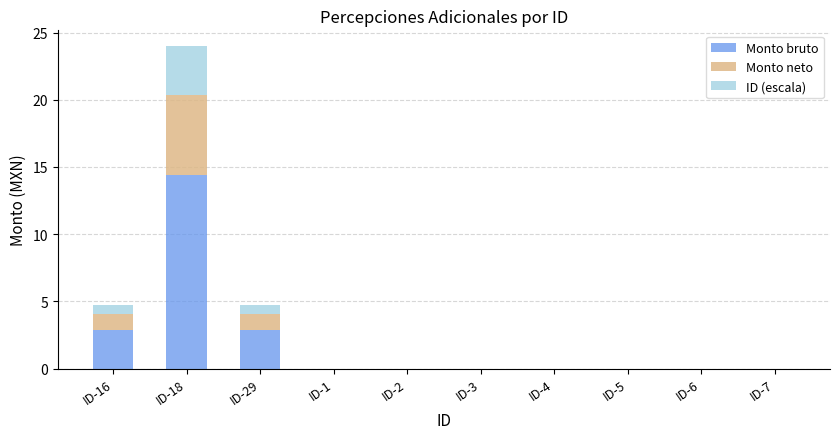

Reading left to right, list the values for the Monto bruto series.

ID-16=2.8	ID-18=14.4	ID-29=2.8	ID-1=0.0	ID-2=0.0	ID-3=0.0	ID-4=0.0	ID-5=0.0	ID-6=0.0	ID-7=0.0